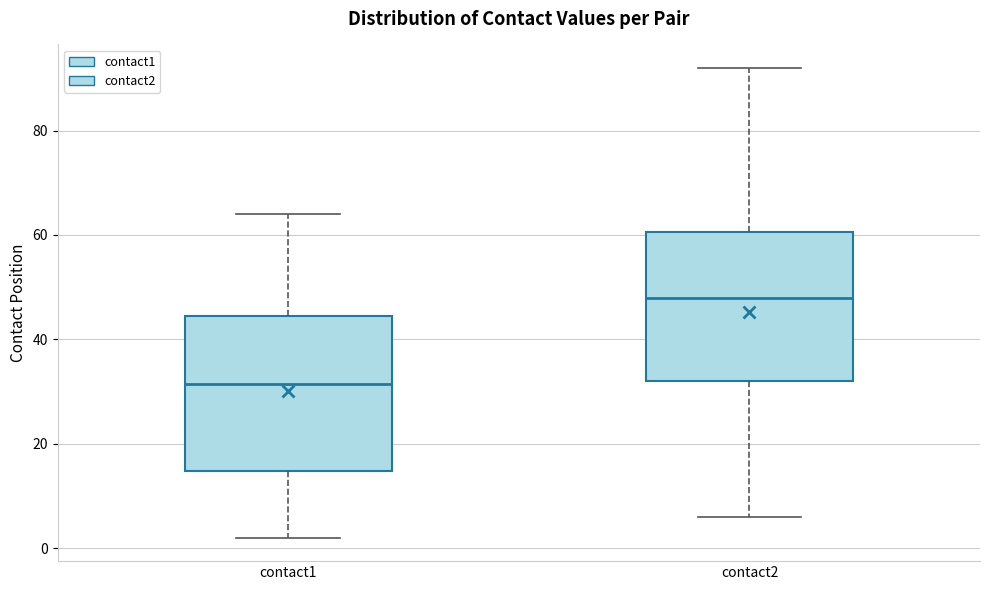

Where does the median line of the box for contact1 sit on the y-axis? The values are not printed on the chart, so give them approximately, as read against the axis.

32